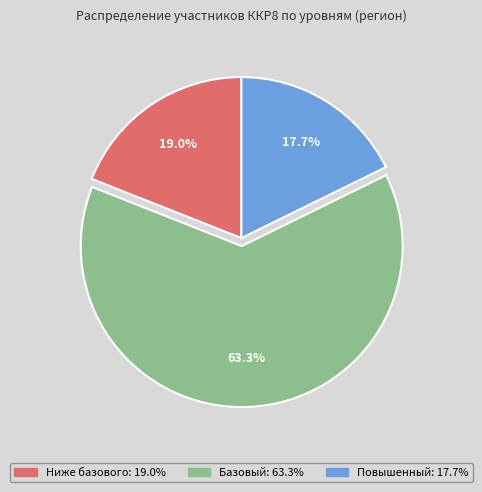

Do Ниже базового and Базовый together represent more than half of the pie?

Yes